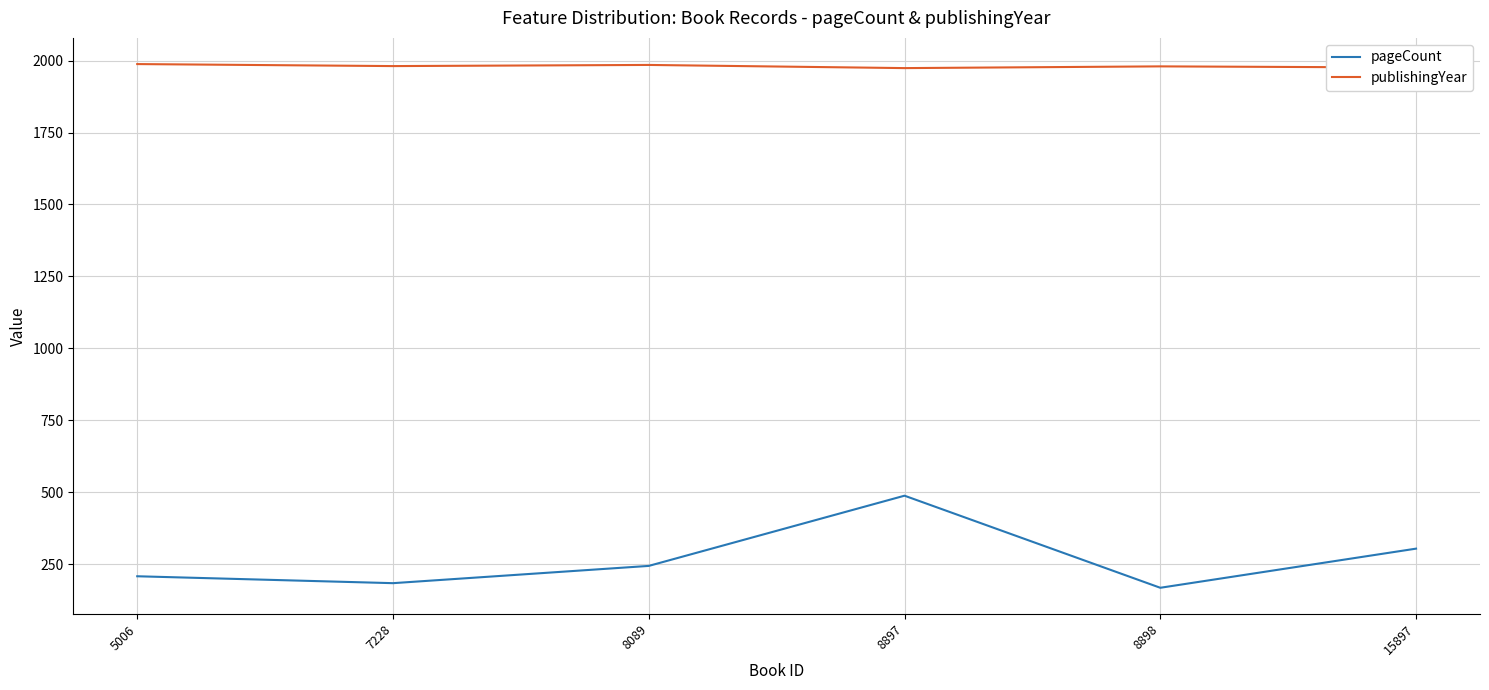

Does the chart display data point markers on the line(s)?

No